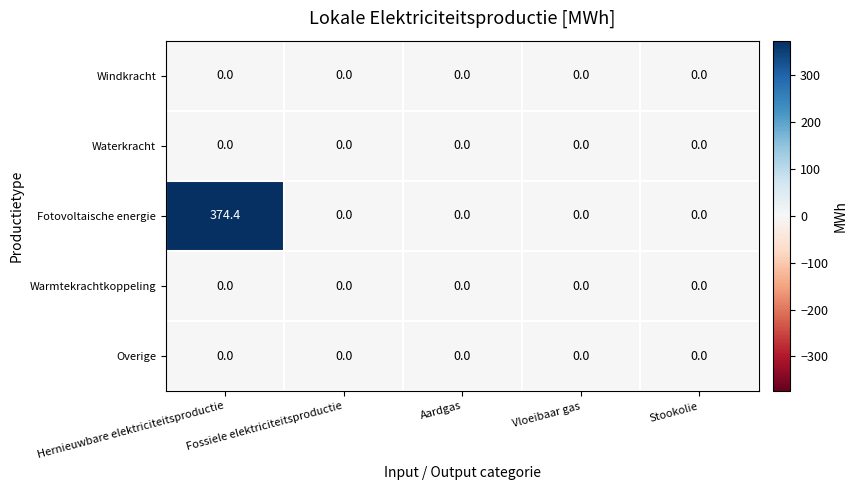

What is the greatest value displayed?

374.4